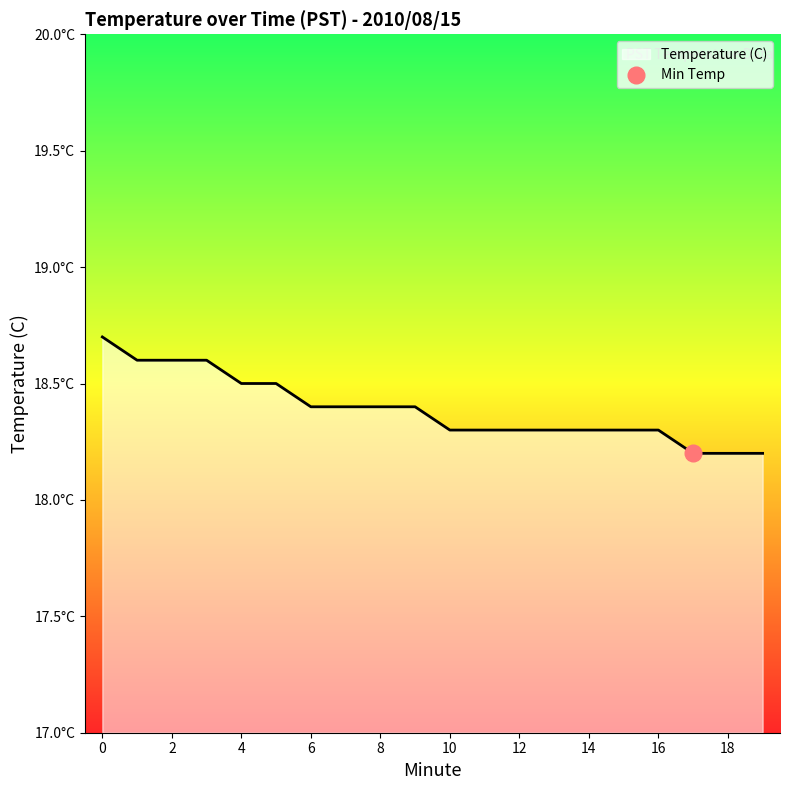

Is it true that the value at 5 is 27.1?

False